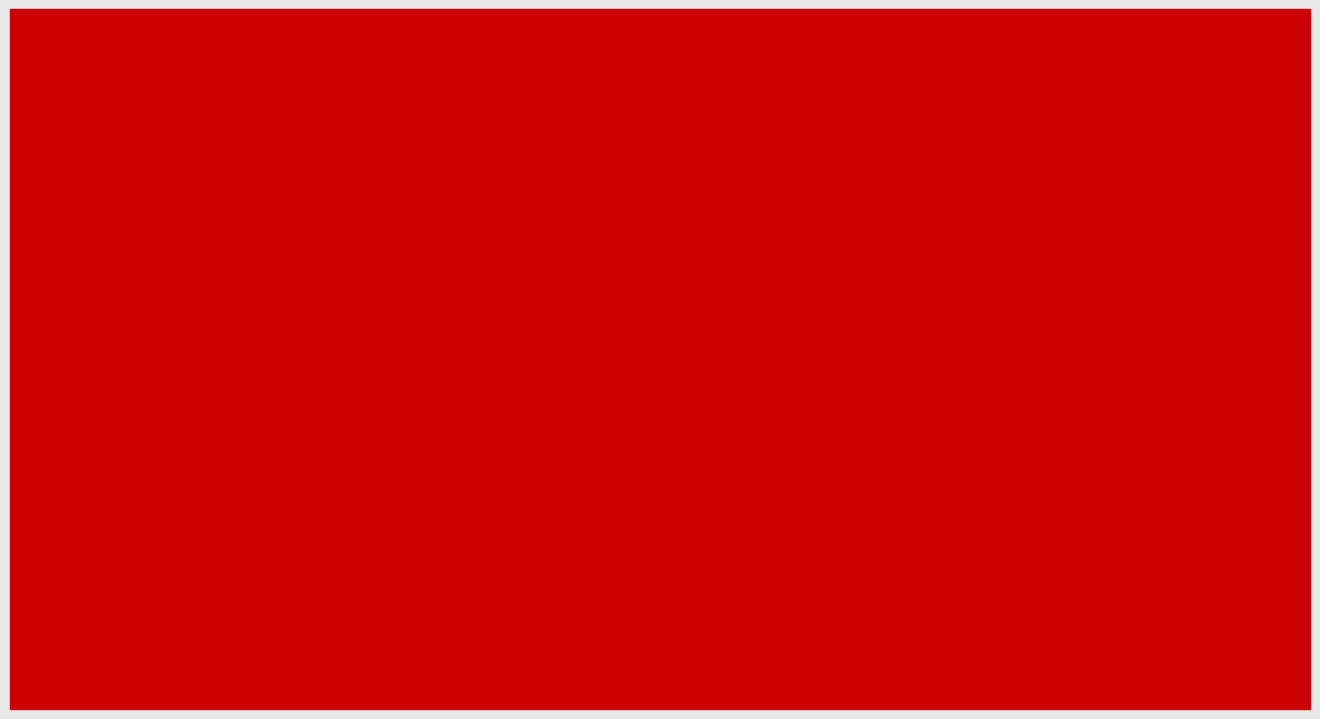

At which label is National closest to 113242756?

Black or African American alone